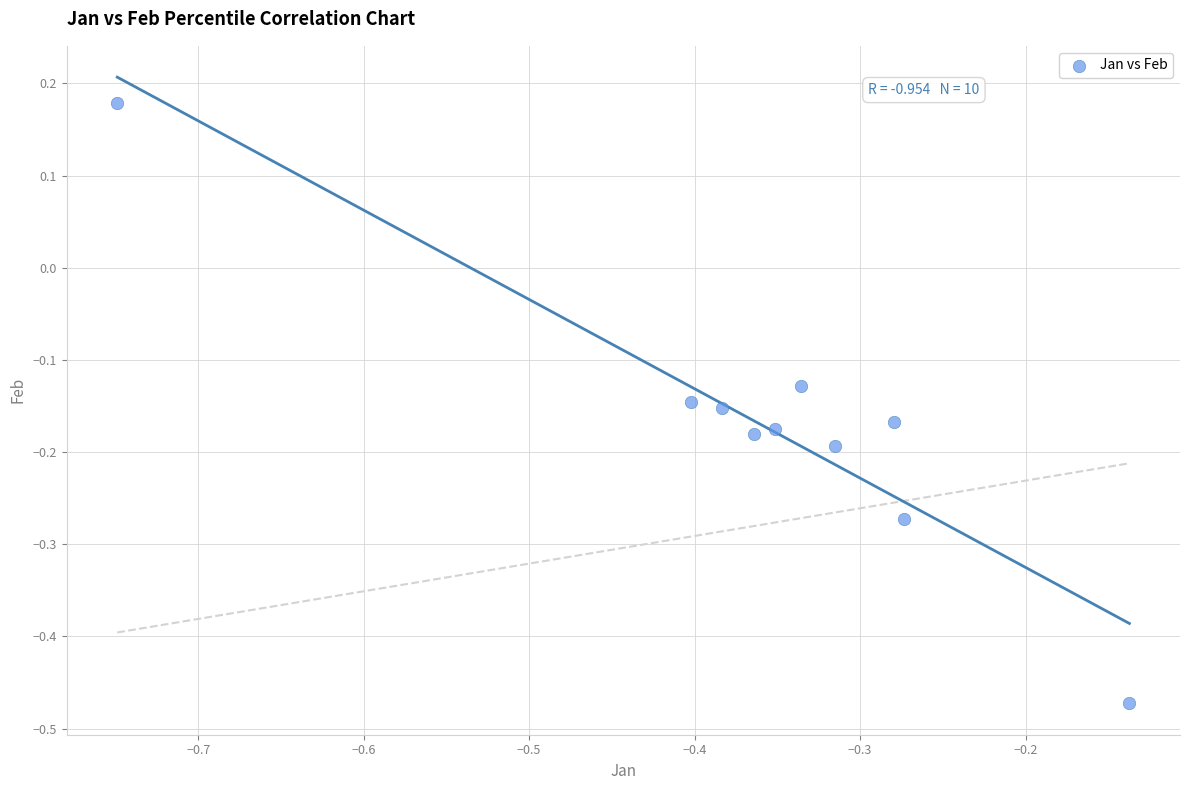

What is the range of Y values (max minus min)?

0.7